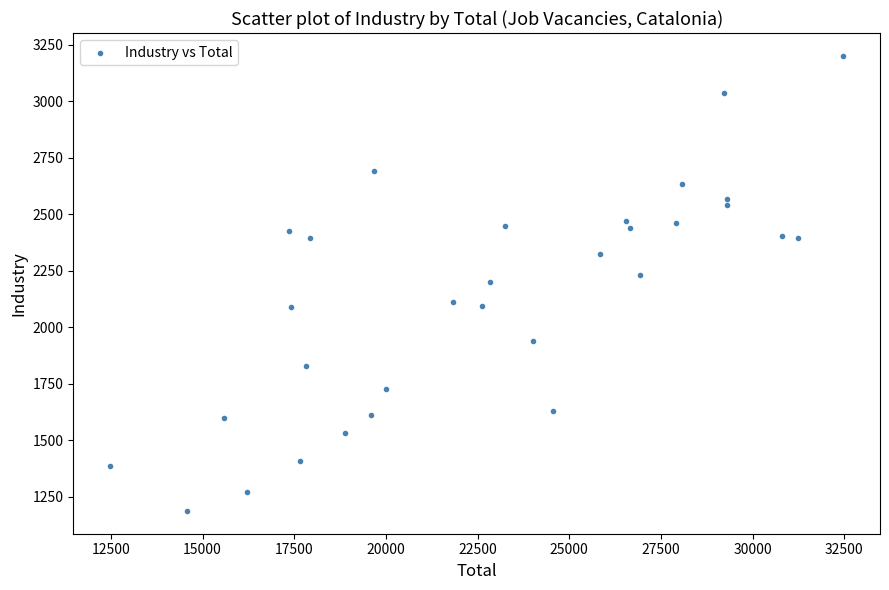

What is the range of Y values (max minus min)?

2014